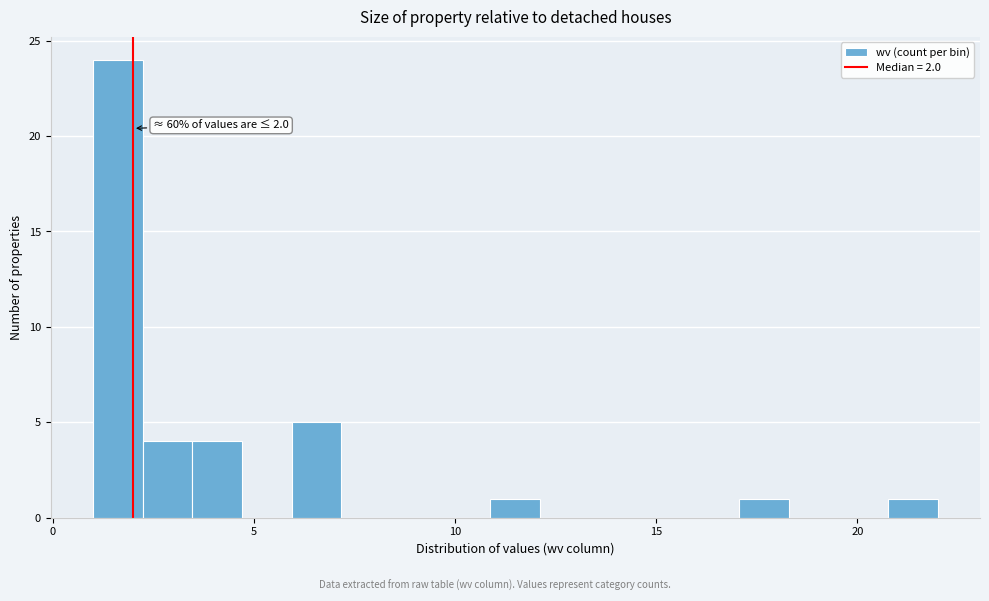

Read against the x-axis, roughly where is the centre of the tallest bar?

1.5